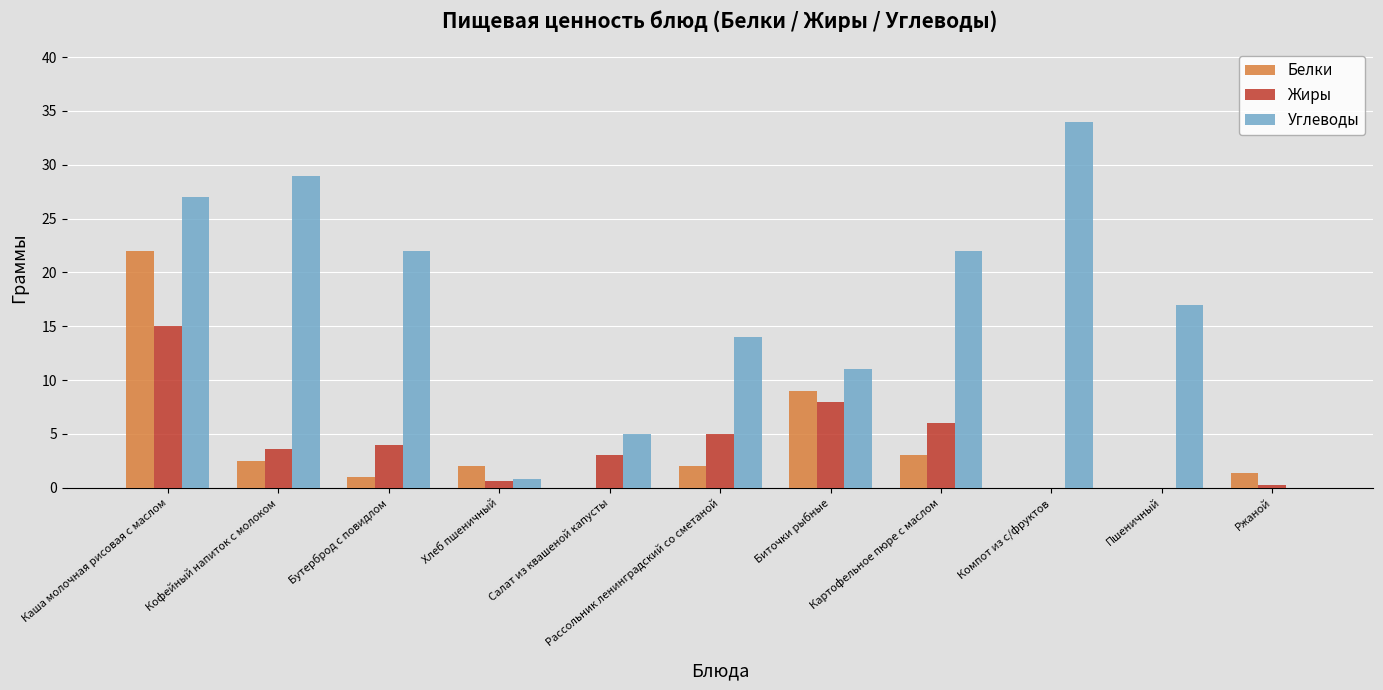

Which series has the widest spread of values?

Углеводы